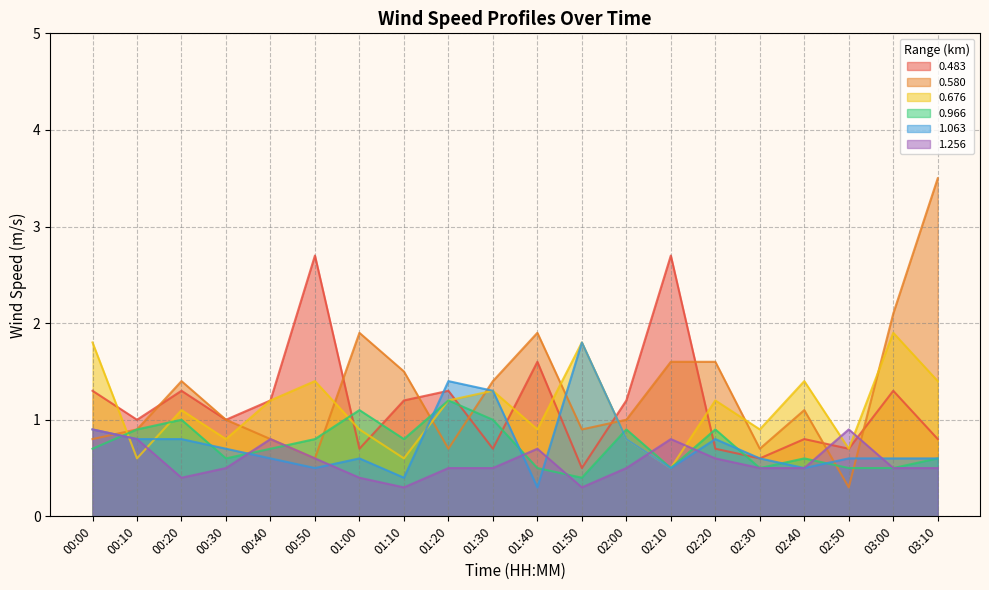

What is the label of the 12th point from the left?

01:50